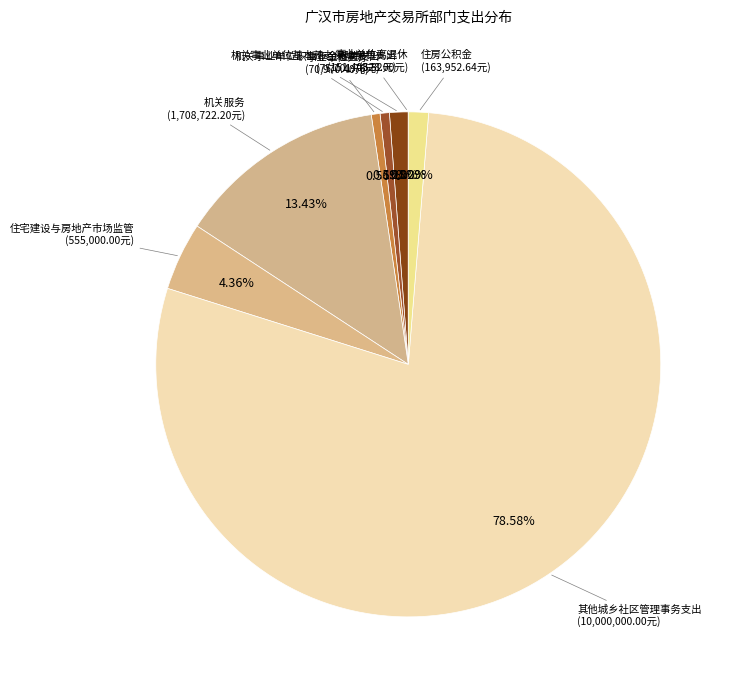

What is the ratio of the value at 其他城乡社区管理事务支出 to the value at 机关事业单位基本养老保险缴费支出?

66.0